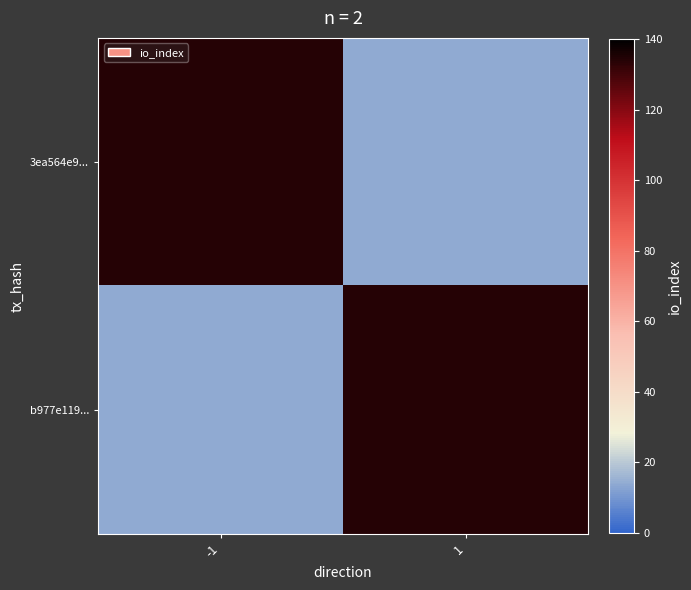

Which series has the largest total across all categories?

3ea564e9...